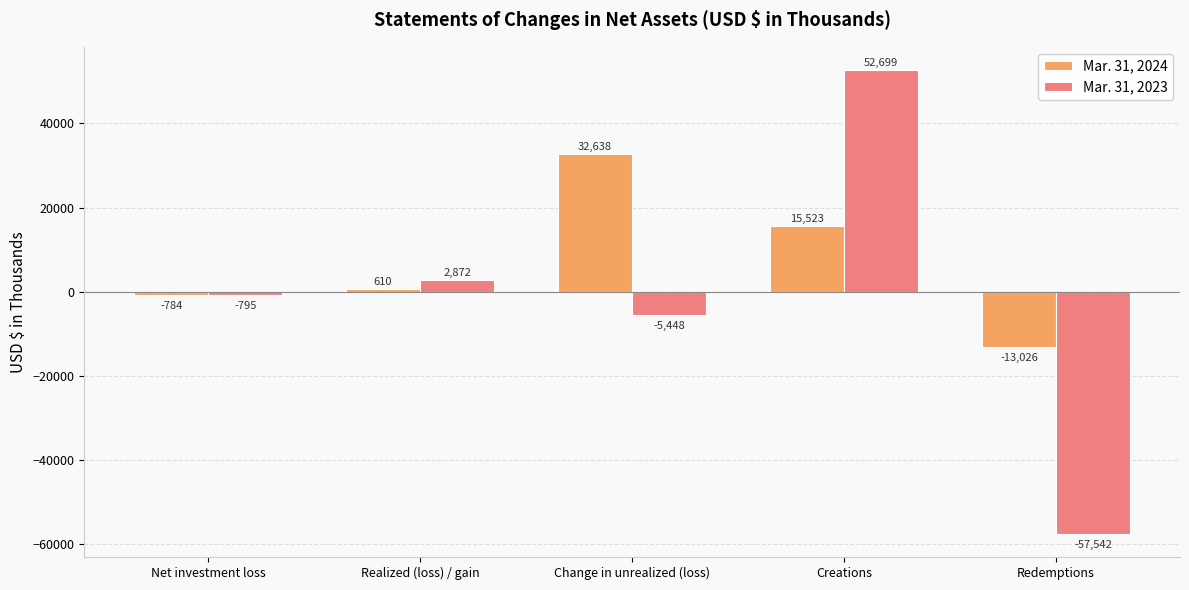

Between Realized (loss) / gain and Change in unrealized (loss), which series saw the biggest shift?

Mar. 31, 2024